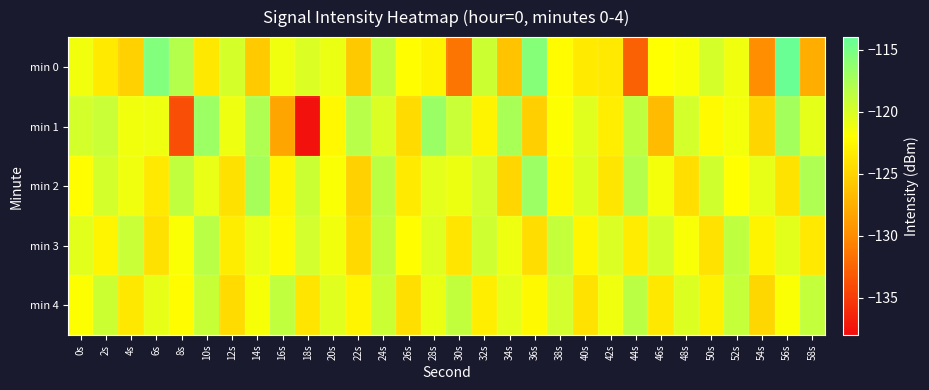

What is the difference between the highest and lowest values at 14s?

8.3